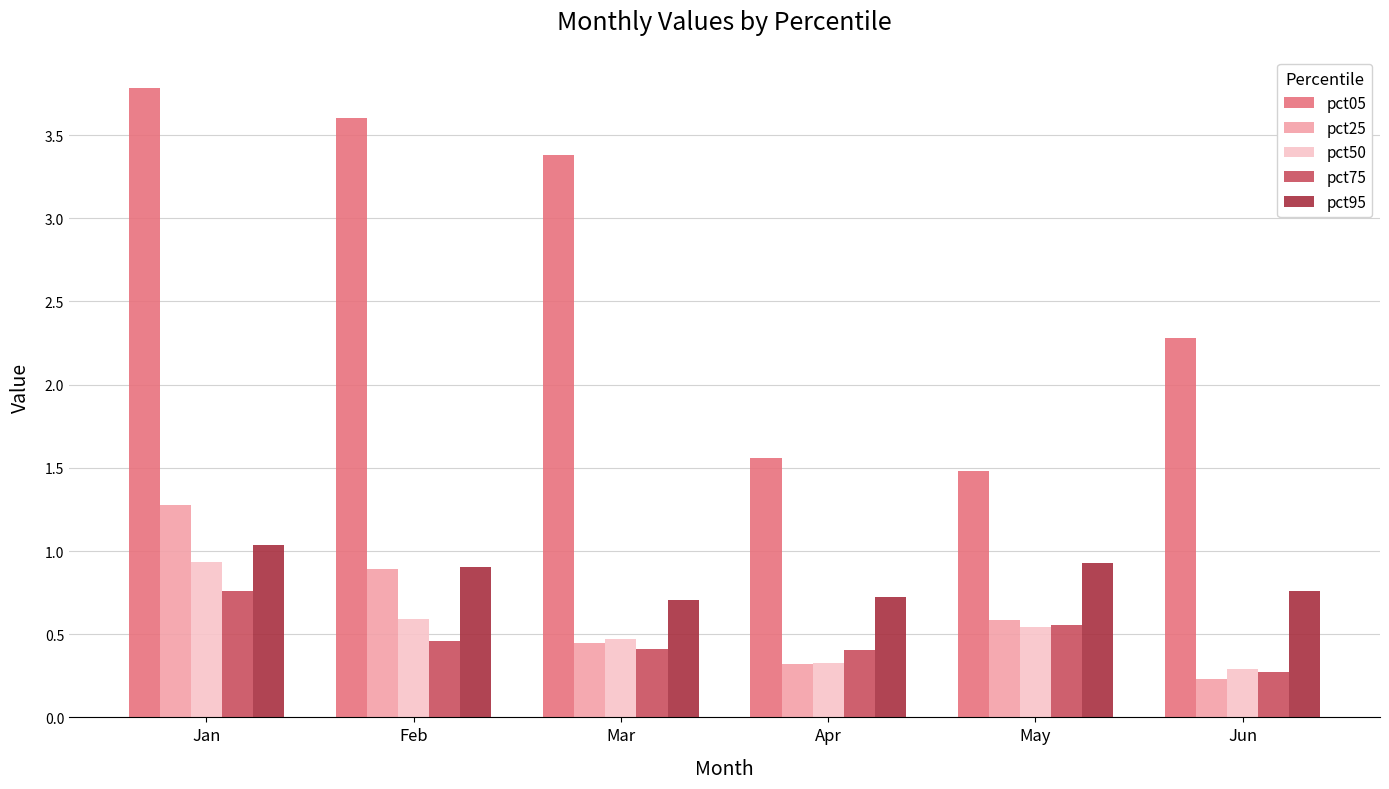

What value does the pct95 series have at Mar?

0.7